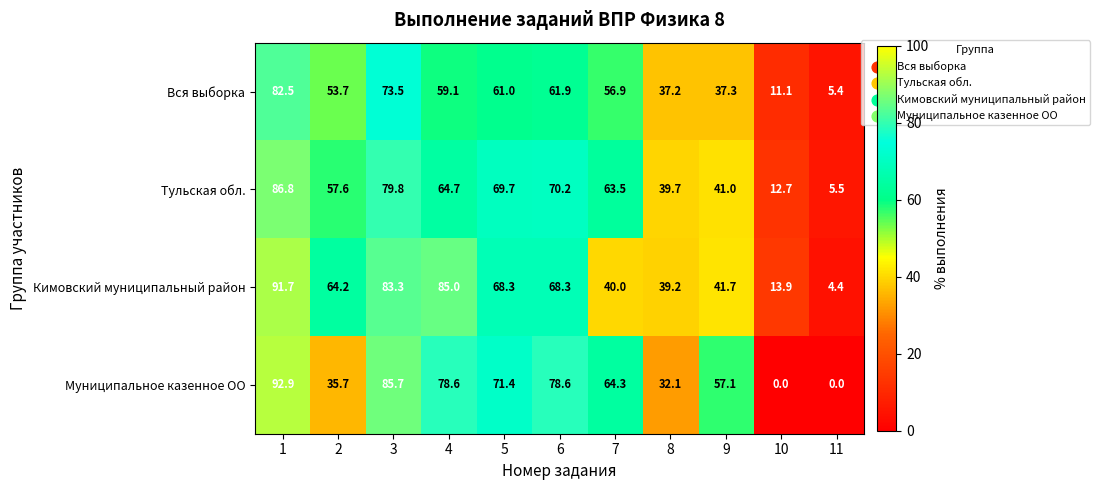

Which series has the widest spread of values?

Муниципальное казенное ОО